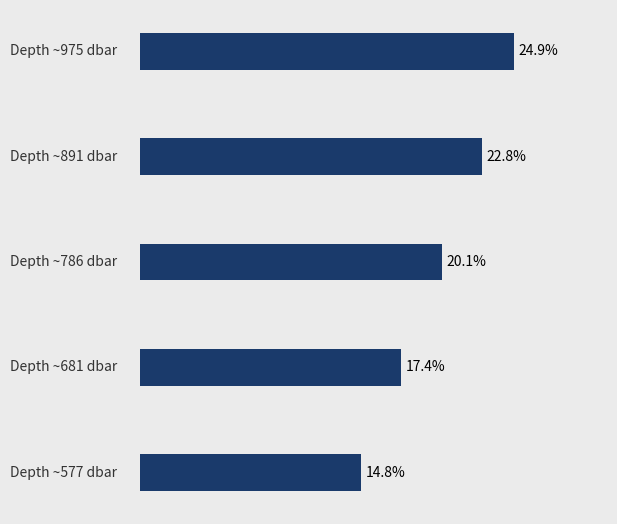

Does the chart contain any negative values?

No